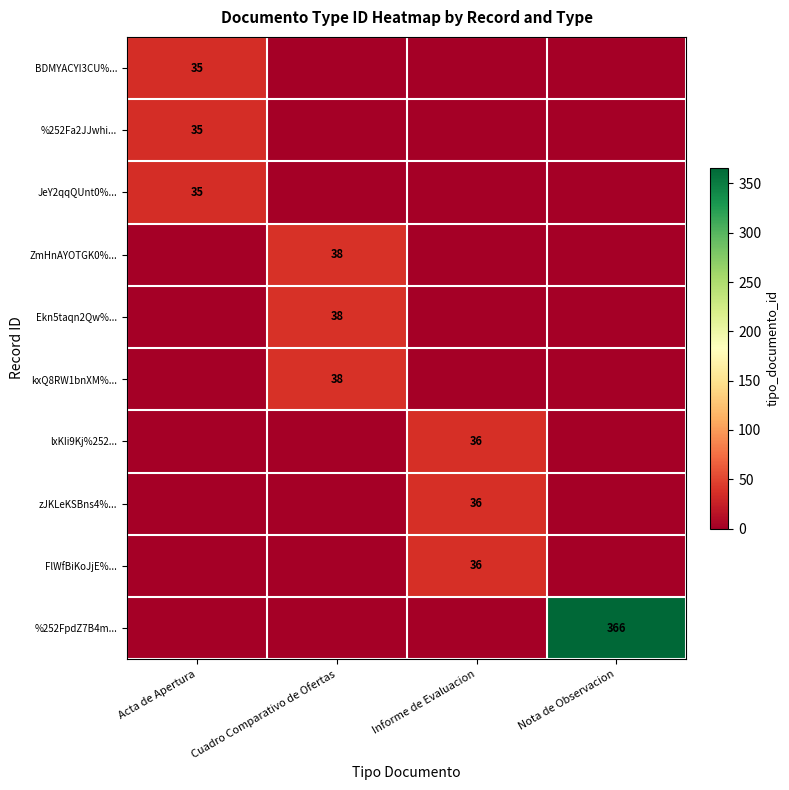

The value of %252Fa2JJwhi... at Acta de Apertura is 35. True or false?

True